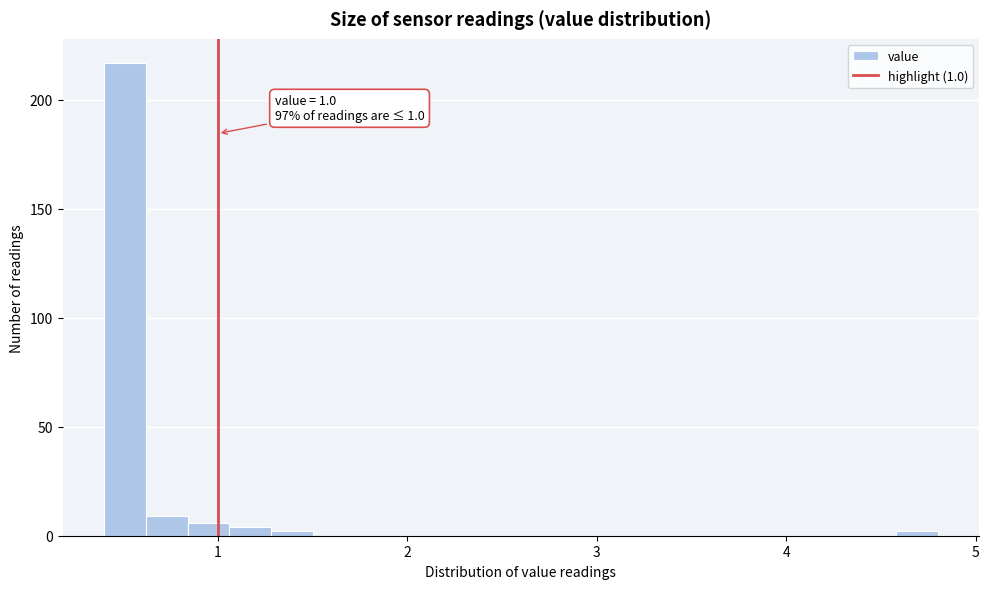

Around what value on the x-axis is the tallest bar? Give the approximate position of its centre, as read against the axis.

0.5